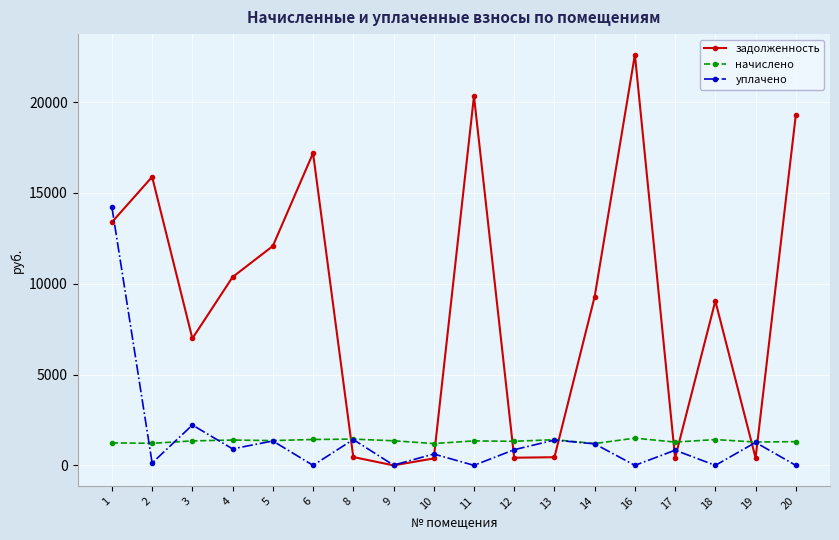

At which label does начислено first exceed 1347?

3